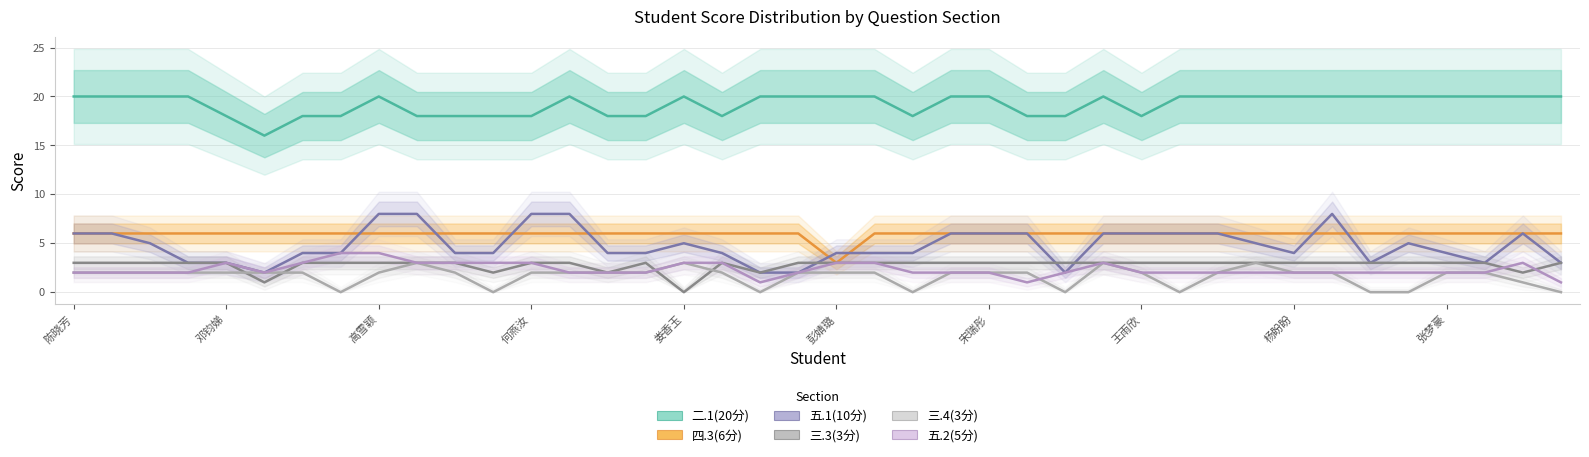

True or false: 二.1(20分) and 三.3(3分) intersect in this chart.

False